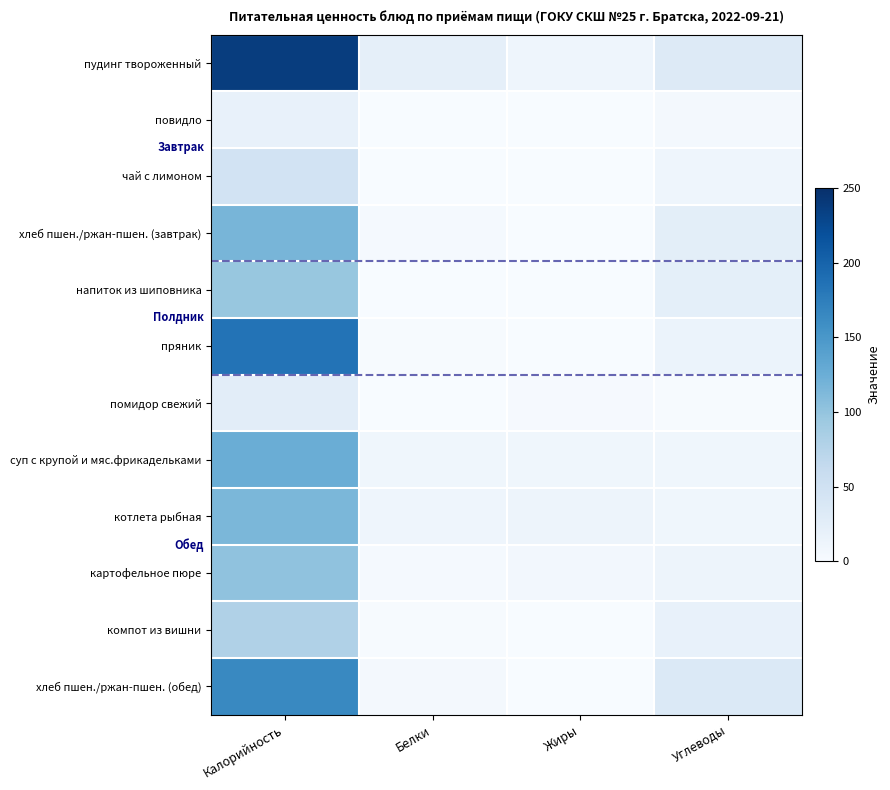

At Углеводы, list the series in order from largest to smallest.

хлеб пшен./ржан-пшен. (обед), пудинг твороженный, хлеб пшен./ржан-пшен. (завтрак), напиток из шиповника, компот из вишни, пряник, картофельное пюре, чай с лимоном, суп с крупой и мяс.фрикадельками, котлета рыбная, повидло, помидор свежий